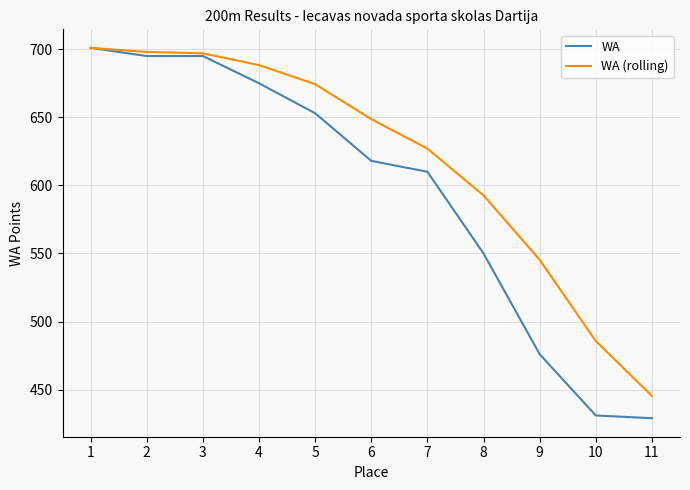

What is the highest value of the WA (rolling) series?

701.0